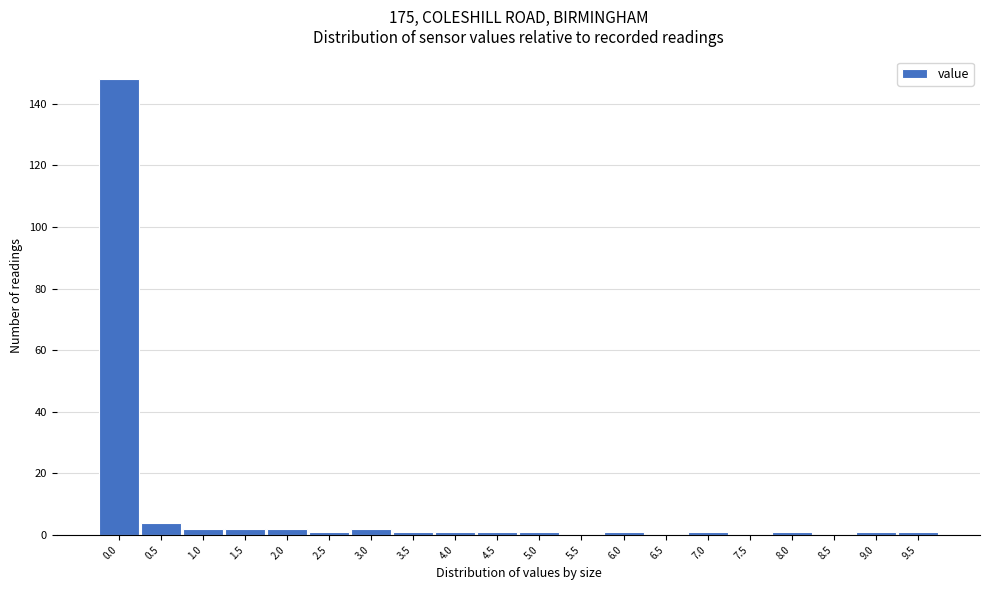

Reading right to left, extract all data points from this chart.

9.5=1	9.0=1	8.5=0	8.0=1	7.5=0	7.0=1	6.5=0	6.0=1	5.5=0	5.0=1	4.5=1	4.0=1	3.5=1	3.0=2	2.5=1	2.0=2	1.5=2	1.0=2	0.5=4	0.0=148